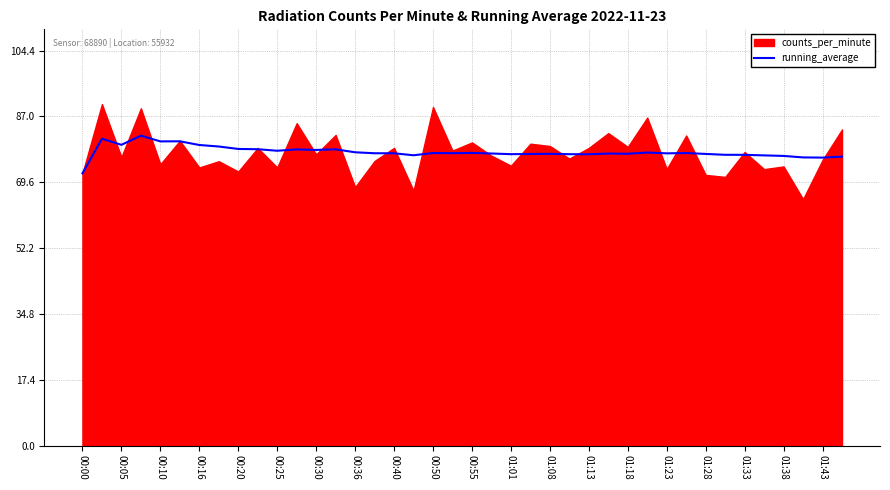

How many lines are shown in the chart?

1